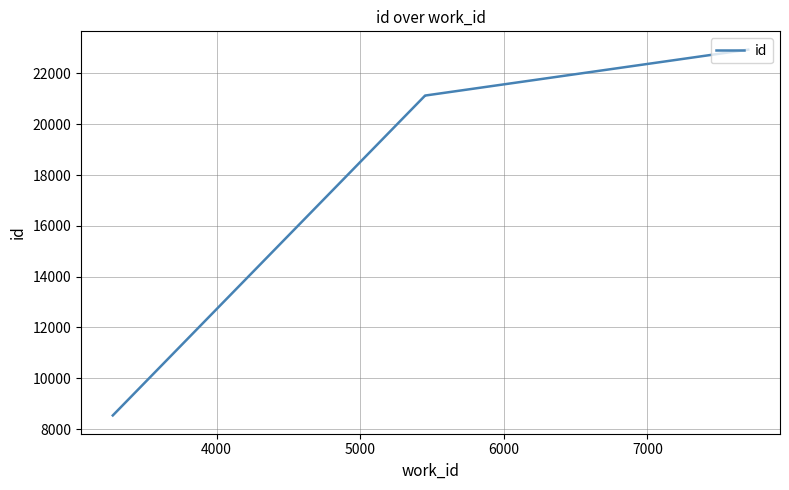

Is it true that the value at 7000 is 5366?

False